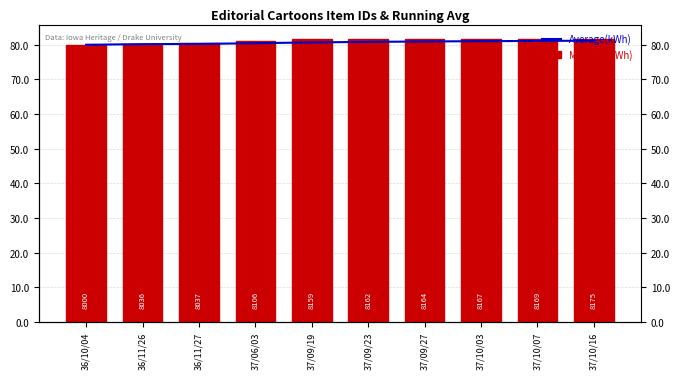

What is the difference between the maximum and minimum values in the Average(kWh) series?

1.2